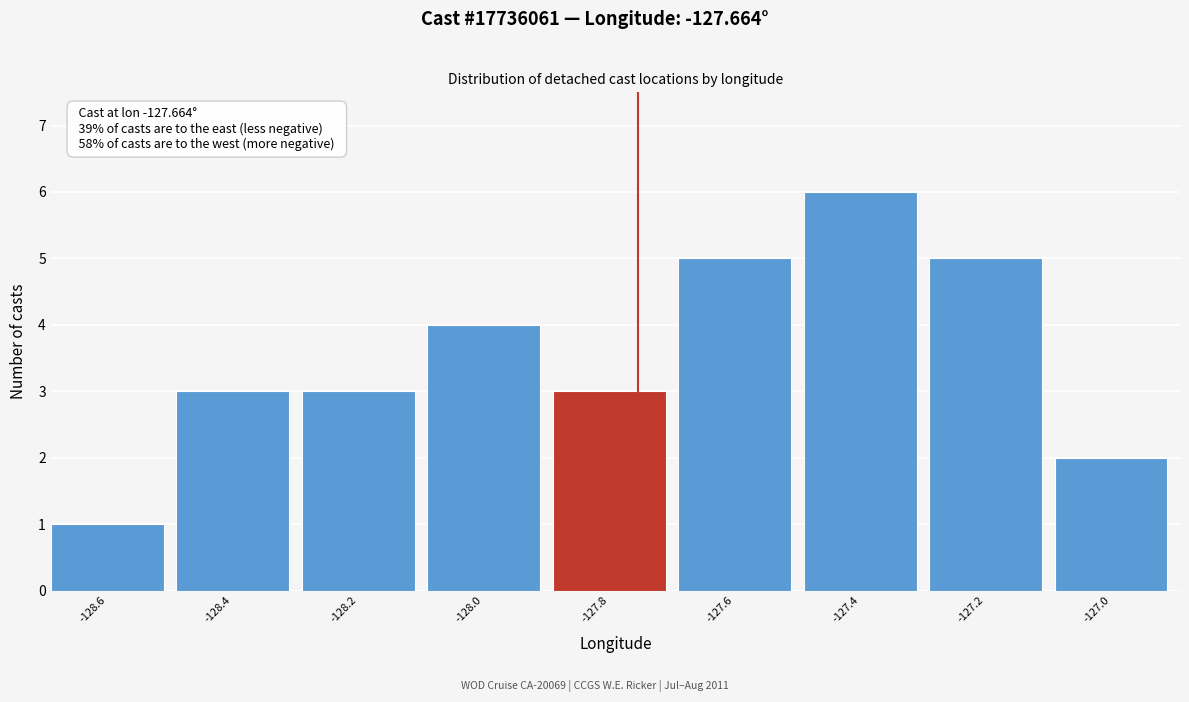

Reading left to right, list all the values displayed in this chart.

-128.6=1	-128.4=3	-128.2=3	-128.0=4	-127.8=3	-127.6=5	-127.4=6	-127.2=5	-127.0=2